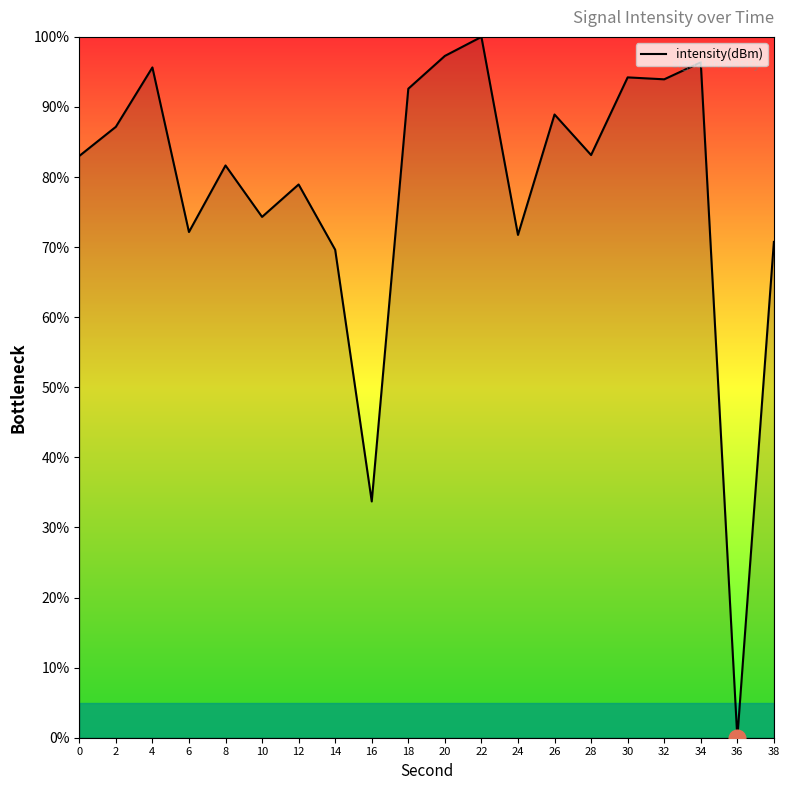

At which label is the value closest to 50?

16